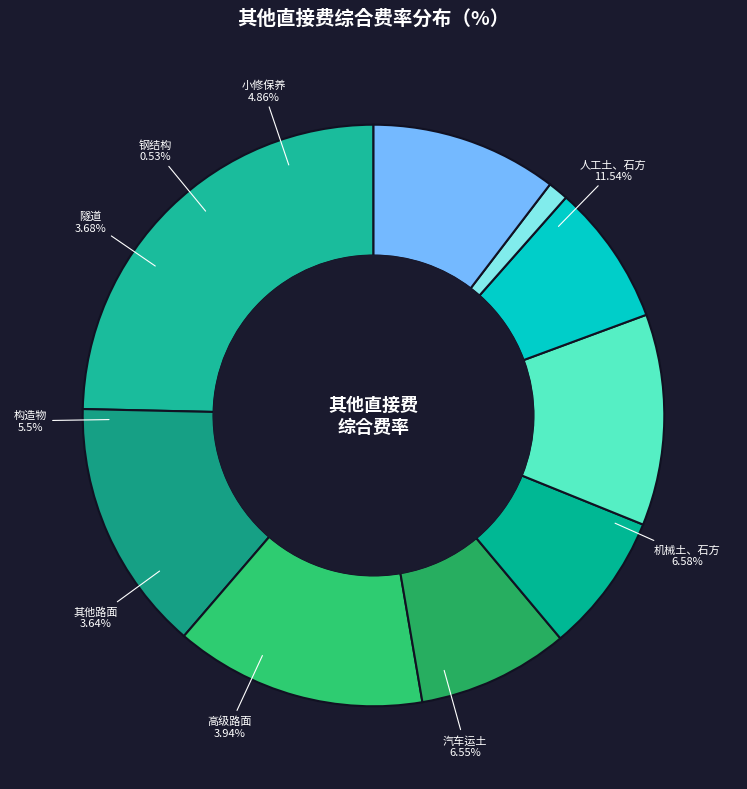

Approximately how many times larger is the value at 汽车运土 compared to 机械土、石方?

1.0